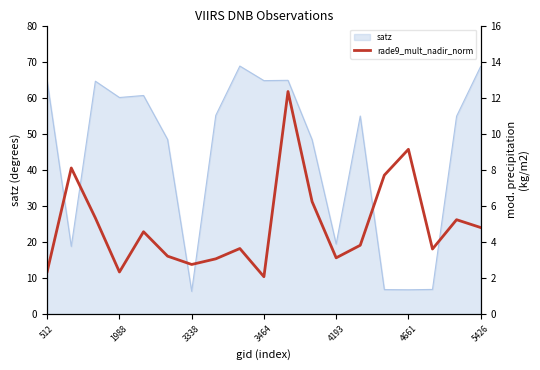

True or false: the data shows 1.2 at 13.

False